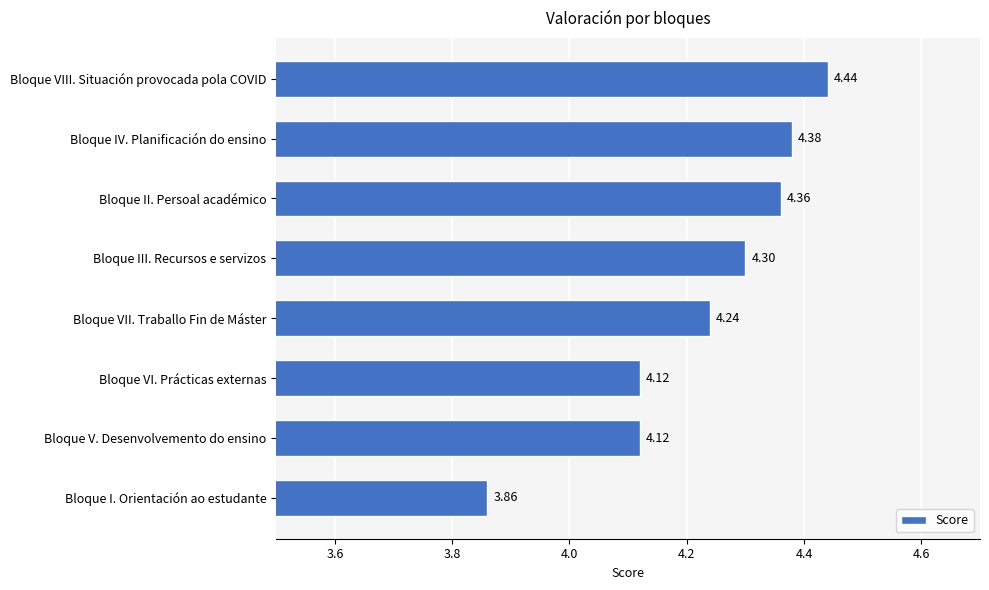

Approximately how many times larger is the value at Bloque VIII. Situación provocada pola COVID compared to Bloque V. Desenvolvemento do ensino?

1.1